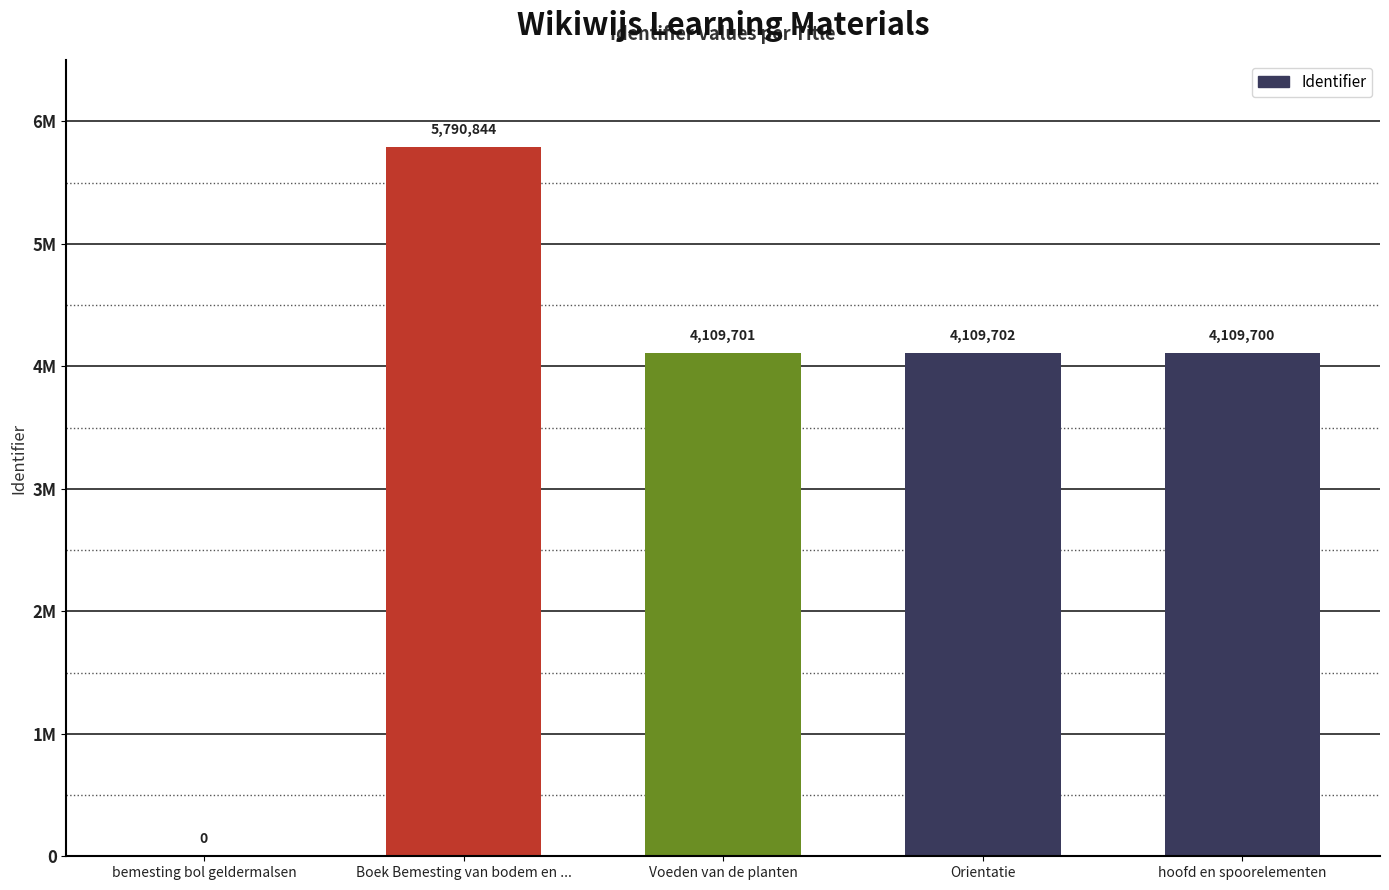

Reading left to right, list all the values displayed in this chart.

bemesting bol geldermalsen=0	Boek Bemesting van bodem en ...=5790844	Voeden van de planten=4109701	Orientatie=4109702	hoofd en spoorelementen=4109700